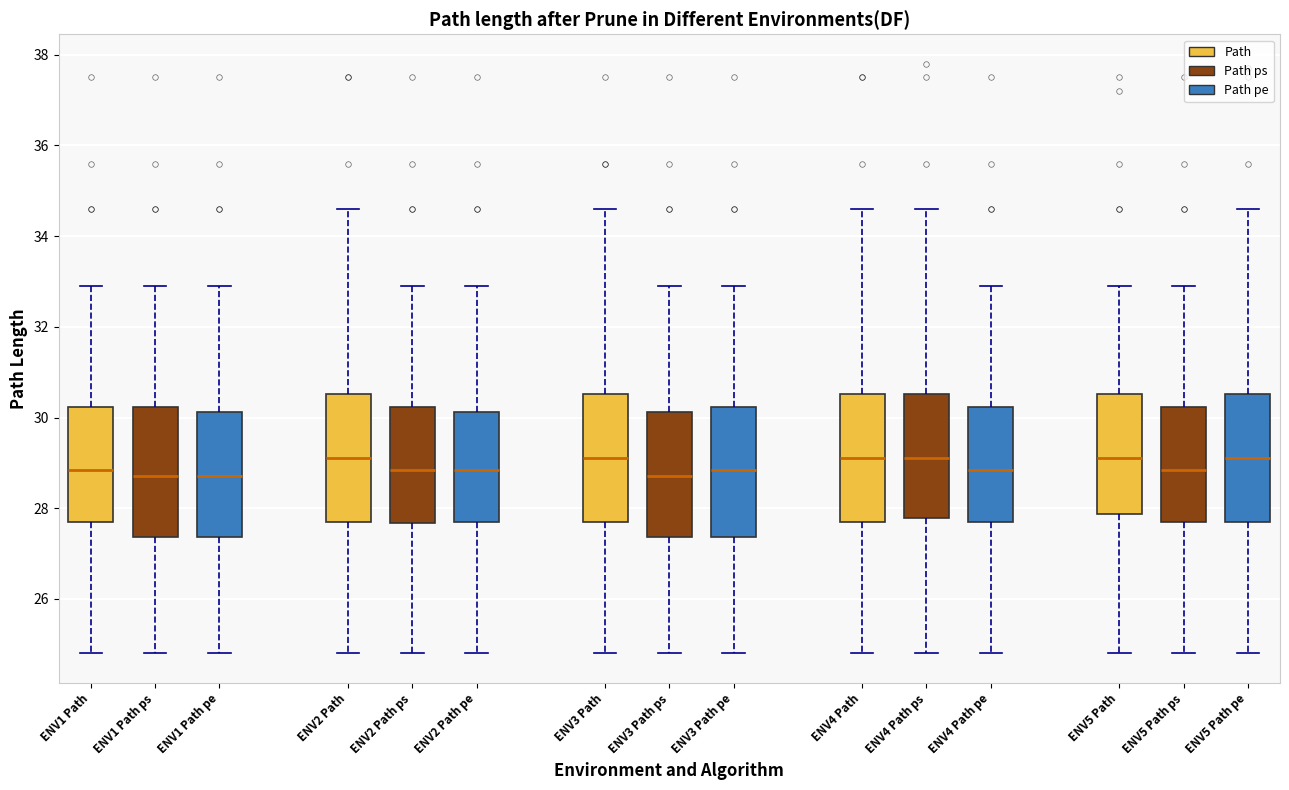

Reading left to right, transcribe this box plot: for each box, give where its median line is, the range the box spans, and where its two whiskers end, as read against the y-axis. The values are not printed on the chart, so give them approximately, as read against the axis.

ENV1 Path: median 28.8, box 27.8 to 30.2, whiskers 24.8 to 33.0
ENV1 Path ps: median 28.8, box 27.4 to 30.2, whiskers 24.8 to 33.0
ENV1 Path pe: median 28.8, box 27.4 to 30.2, whiskers 24.8 to 33.0
ENV2 Path: median 29.2, box 27.8 to 30.6, whiskers 24.8 to 34.6
ENV2 Path ps: median 28.8, box 27.6 to 30.2, whiskers 24.8 to 33.0
ENV2 Path pe: median 28.8, box 27.8 to 30.2, whiskers 24.8 to 33.0
ENV3 Path: median 29.2, box 27.8 to 30.6, whiskers 24.8 to 34.6
ENV3 Path ps: median 28.8, box 27.4 to 30.2, whiskers 24.8 to 33.0
ENV3 Path pe: median 28.8, box 27.4 to 30.2, whiskers 24.8 to 33.0
ENV4 Path: median 29.2, box 27.8 to 30.6, whiskers 24.8 to 34.6
ENV4 Path ps: median 29.2, box 27.8 to 30.6, whiskers 24.8 to 34.6
ENV4 Path pe: median 28.8, box 27.8 to 30.2, whiskers 24.8 to 33.0
ENV5 Path: median 29.2, box 27.8 to 30.6, whiskers 24.8 to 33.0
ENV5 Path ps: median 28.8, box 27.8 to 30.2, whiskers 24.8 to 33.0
ENV5 Path pe: median 29.2, box 27.8 to 30.6, whiskers 24.8 to 34.6